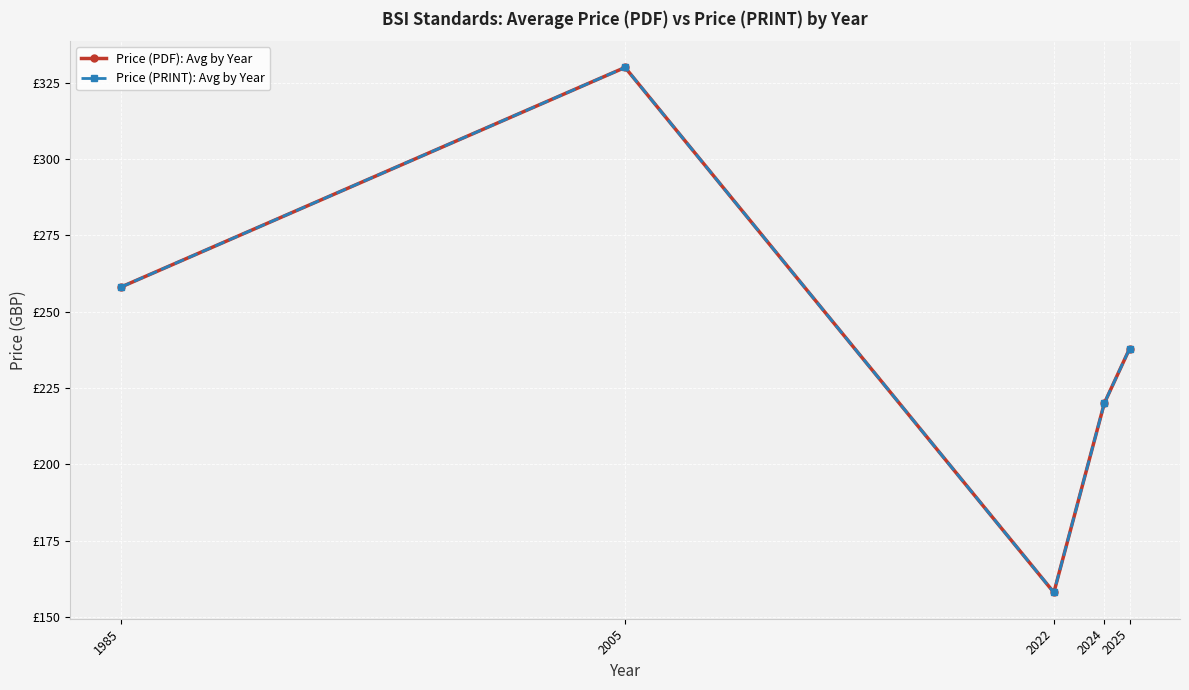

True or false: Price (PDF): Avg by Year and Price (PRINT): Avg by Year cross at least once.

False